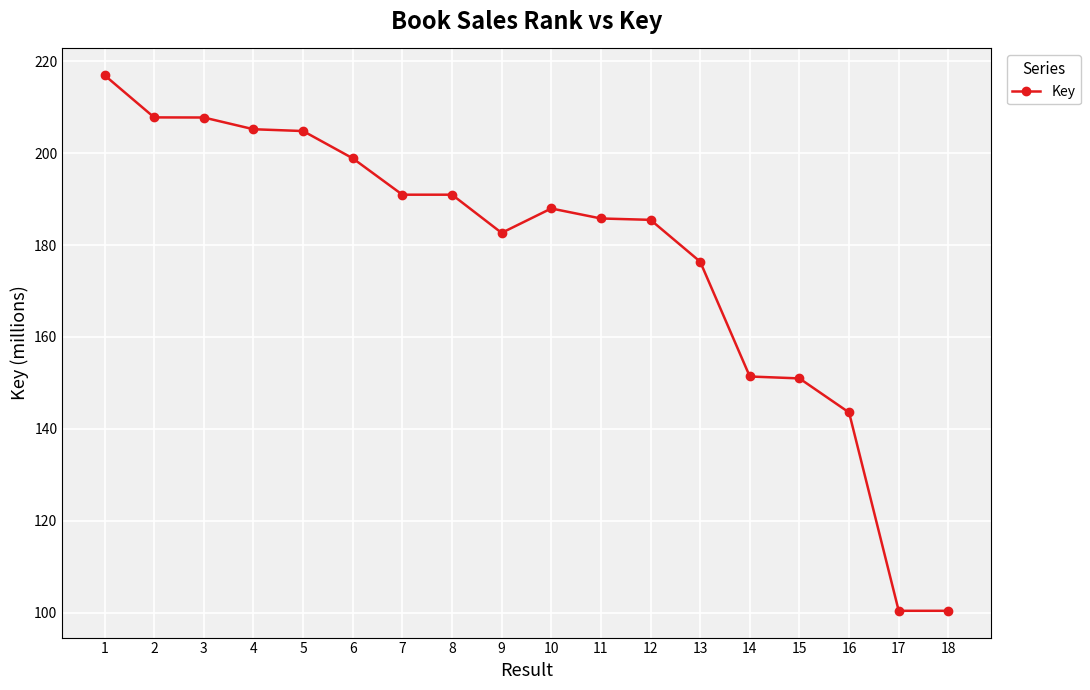

Where does the data first go above 187?

1